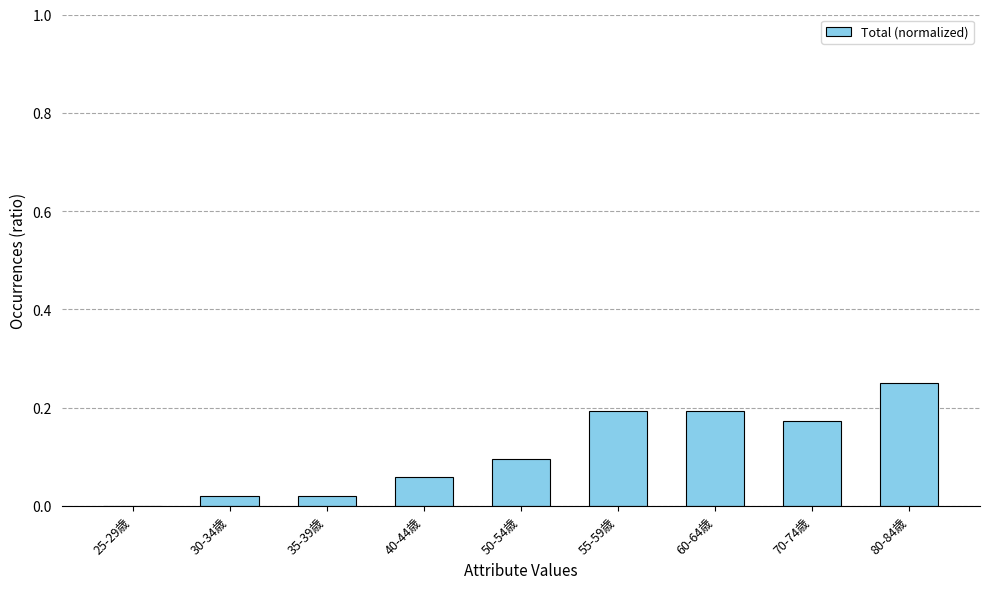

At which label is the value closest to 0?

25-29歳